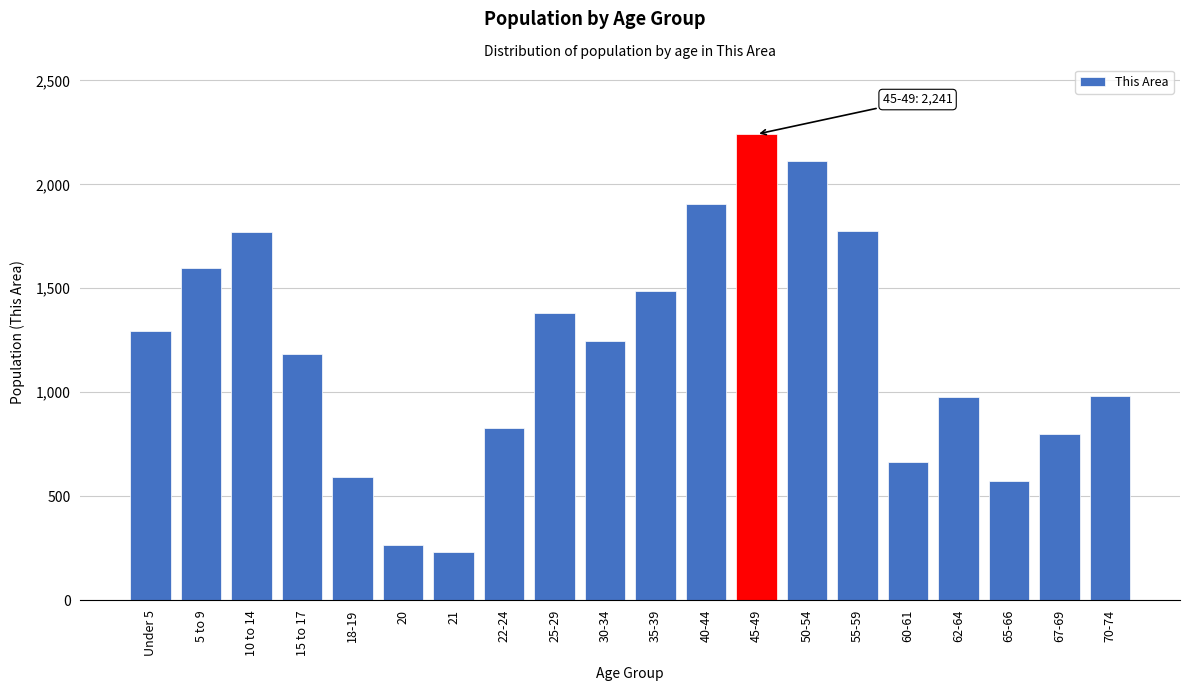

The chart shows a value of 401 at 70-74. True or false?

False